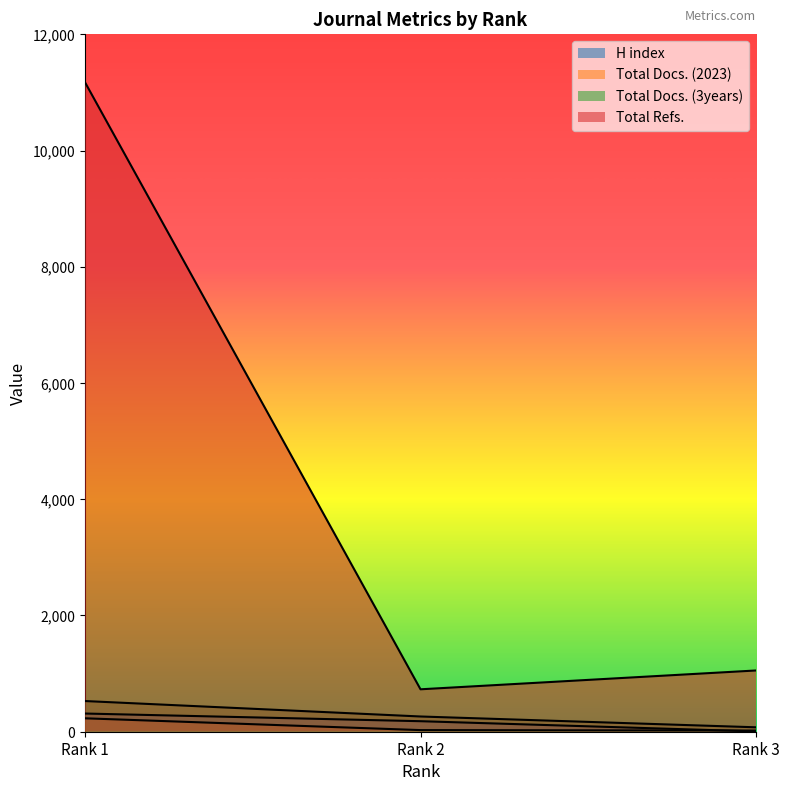

Reading left to right, what are all the values shown in this chart?

H index: Rank 1=313	Rank 2=181	Rank 3=5
Total Docs. (2023): Rank 1=231	Rank 2=28	Rank 3=20
Total Docs. (3years): Rank 1=528	Rank 2=262	Rank 3=76
Total Refs.: Rank 1=11178	Rank 2=730	Rank 3=1054